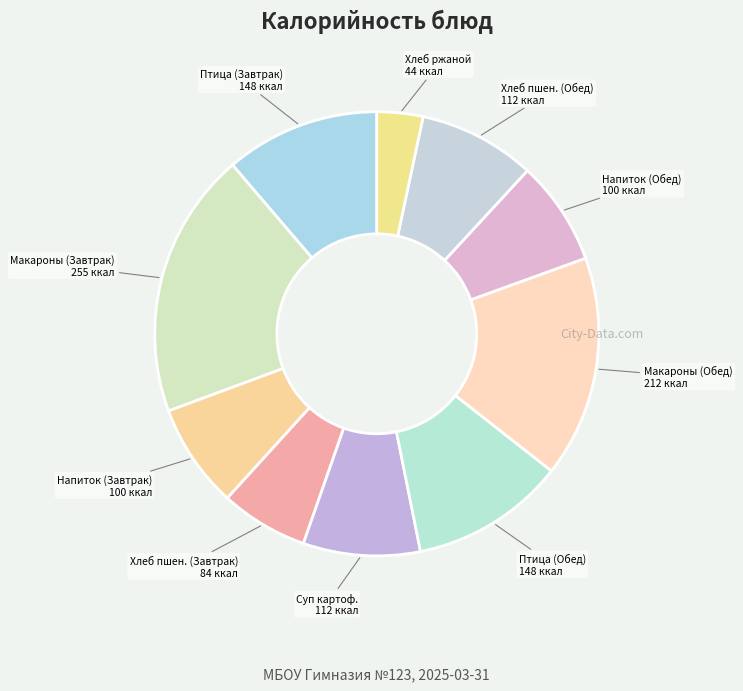

Count the number of slices in the pie.

10